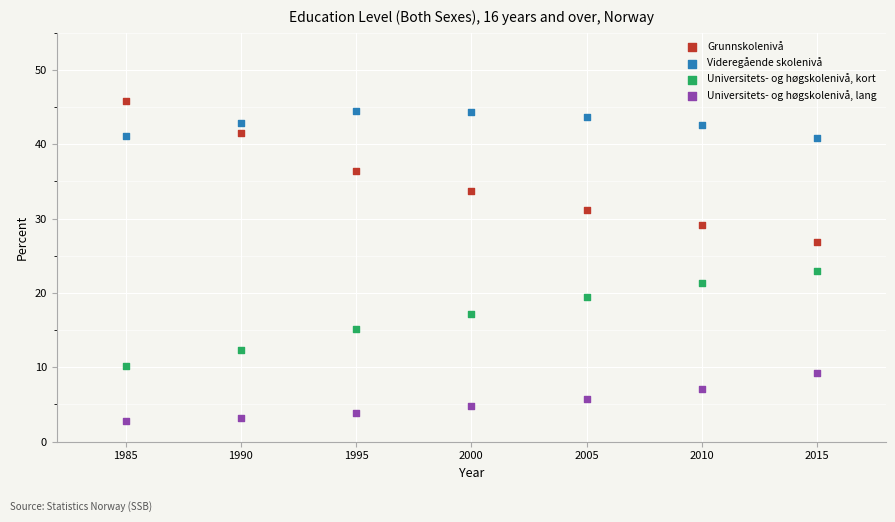

Across all data points, what is the range of X values (max minus min)?

30.0